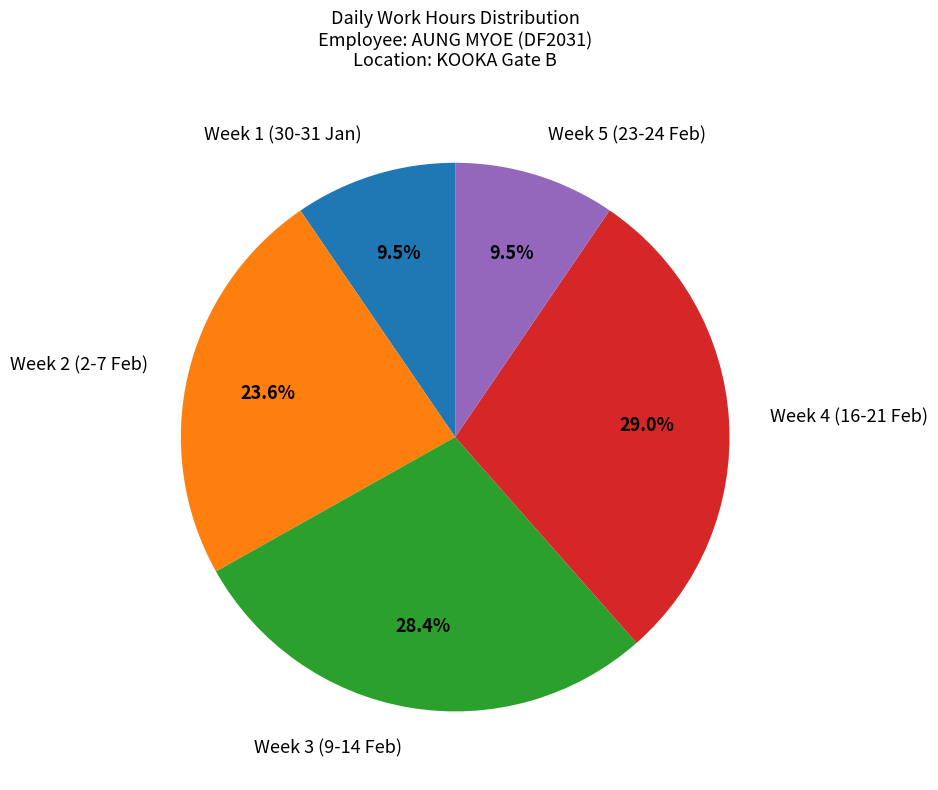

How many slices are in this pie chart?

5